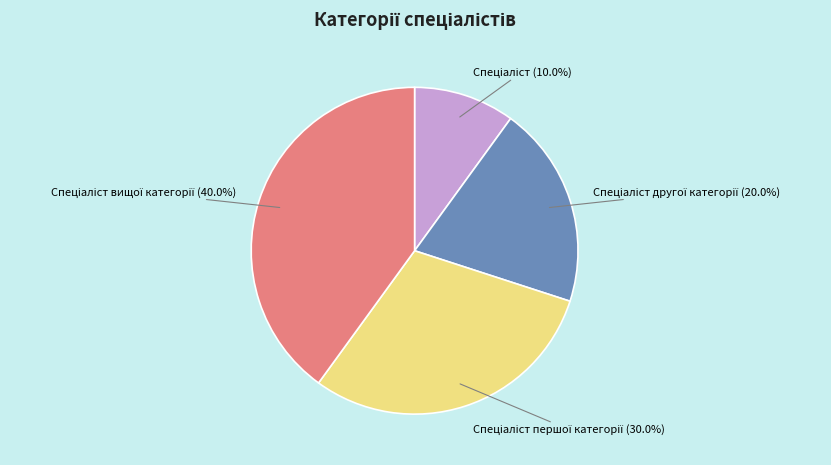

Is there any slice that represents more than half of the pie?

No